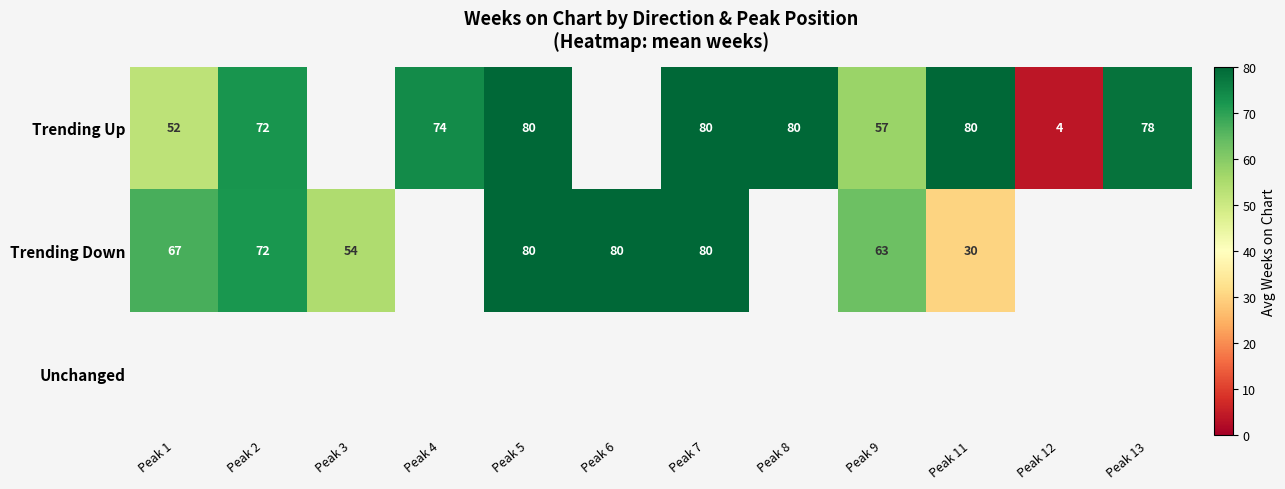

Is the value of Trending Down at Peak 11 greater than the value of Trending Up at Peak 11?

No